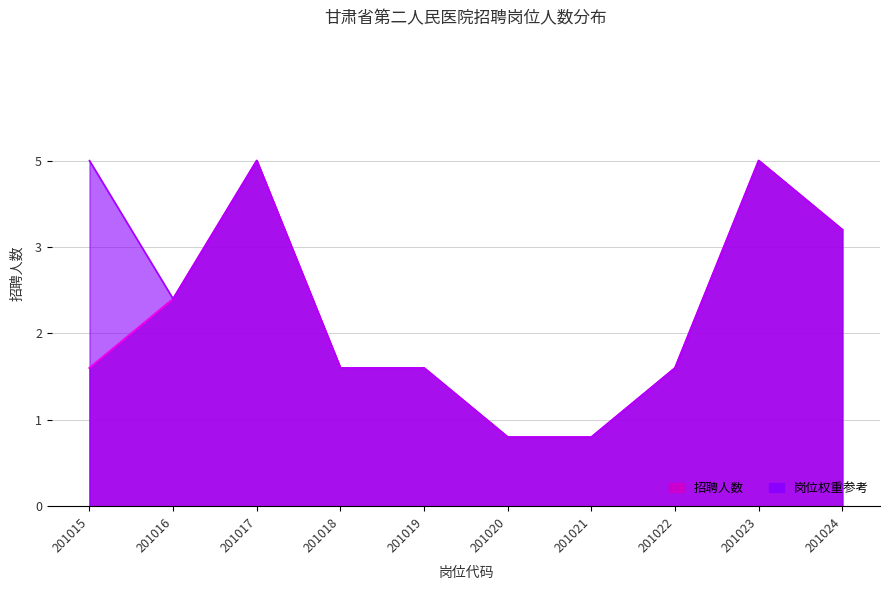

What is the value of the 岗位代码_scaled point at the 3rd from the left?

5